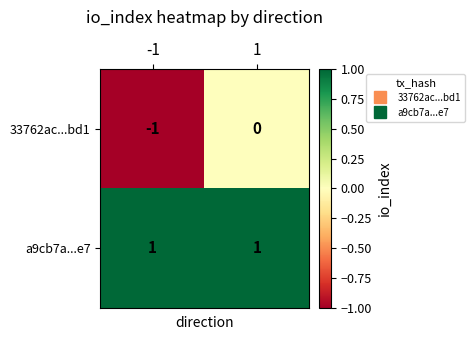

Which series has the largest total across all categories?

a9cb7a...e7